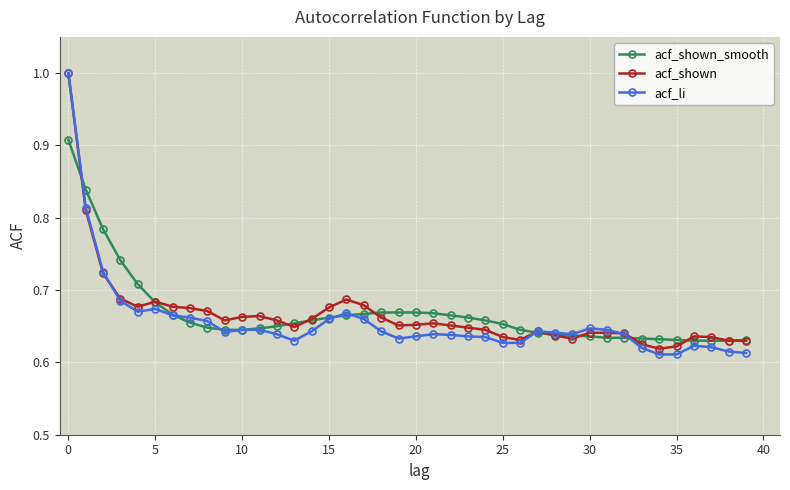

Count the acf_shown values in the range 0 to 1.

40